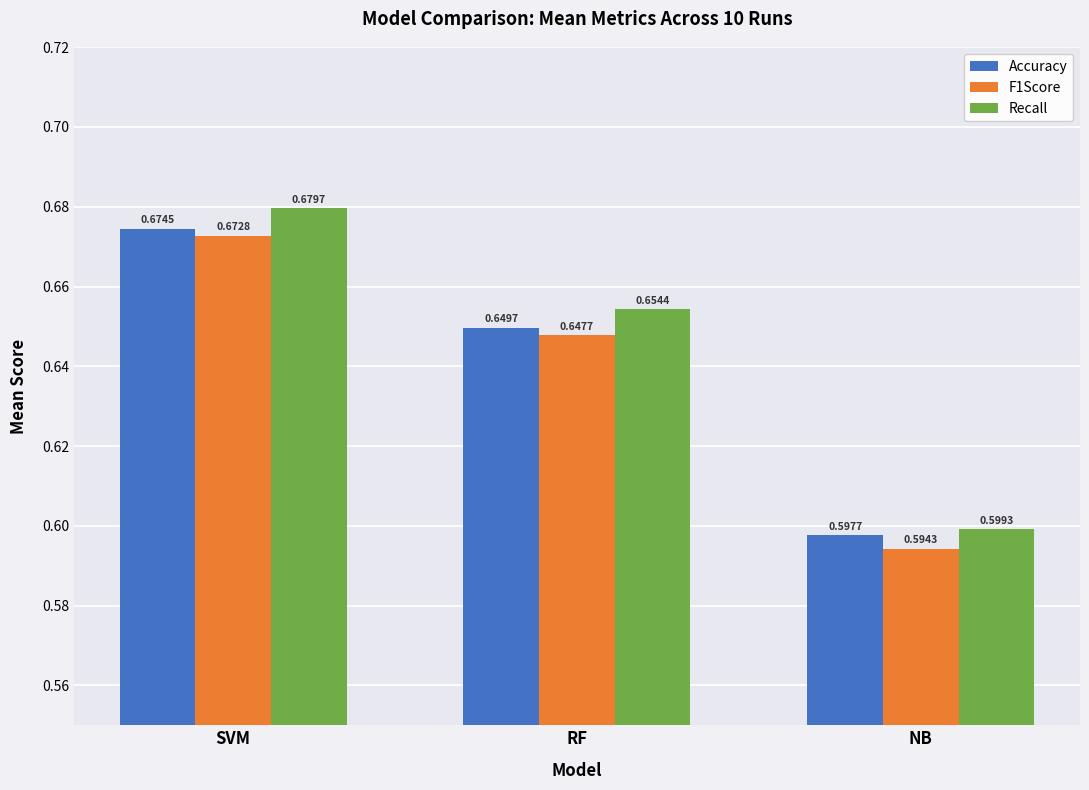

True or false: Accuracy has a value of 1.0 at NB.

False